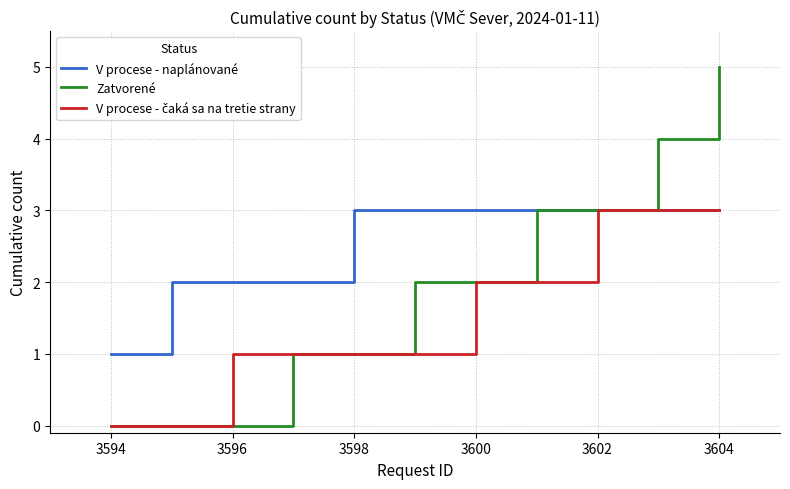

What is the maximum value shown in the chart?

5